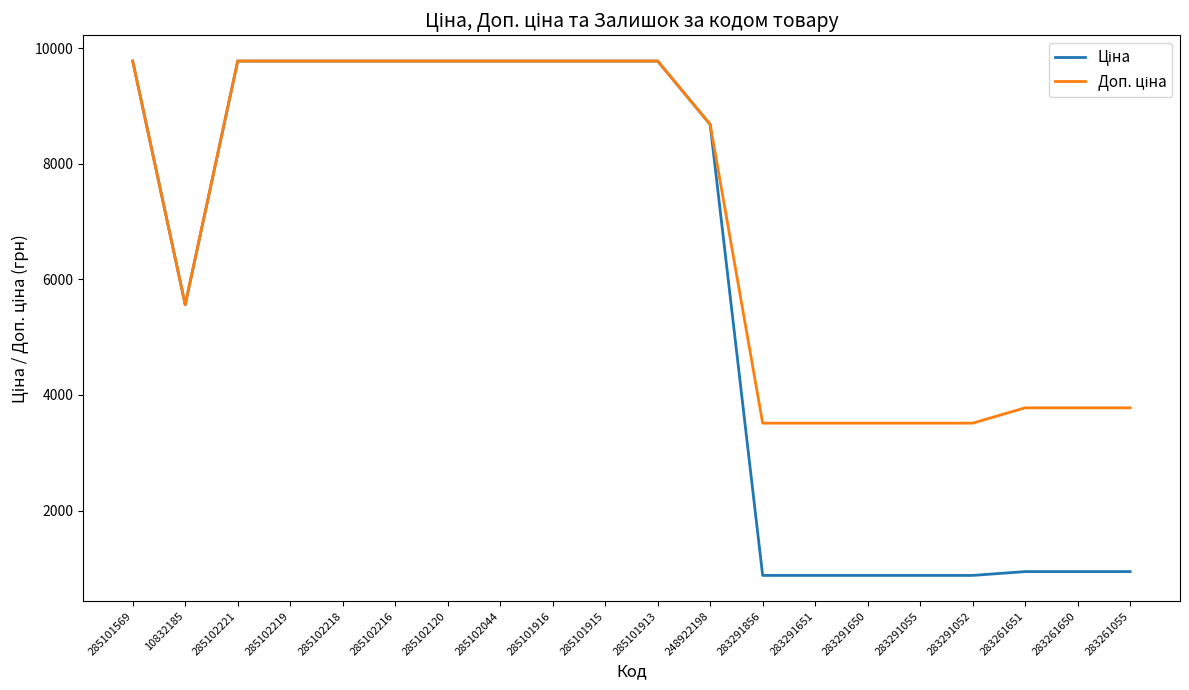

What is the maximum value shown in the chart?

9775.5